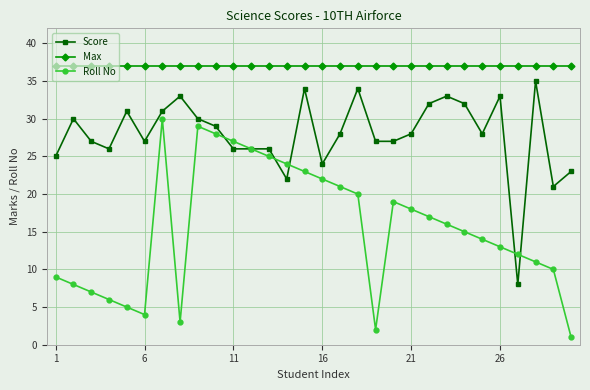

In Roll No, how many points are higher than both neighbors (excluding endpoints)?

3